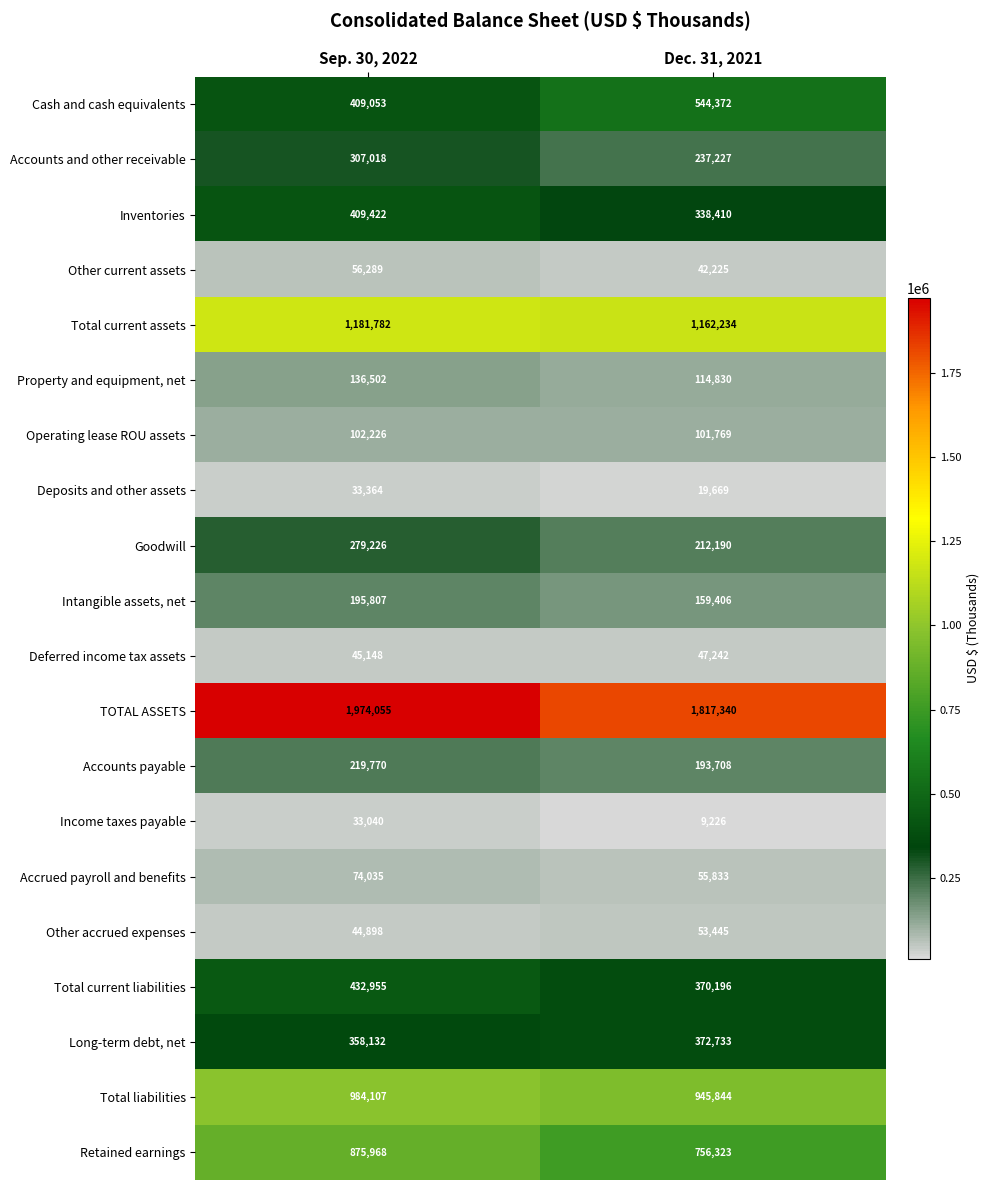

What is the difference between the Accounts payable values at Sep. 30, 2022 and Dec. 31, 2021?

26062